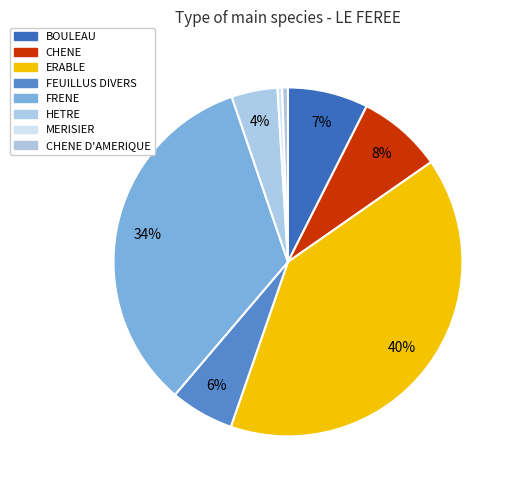

Is there any slice that represents more than half of the pie?

No